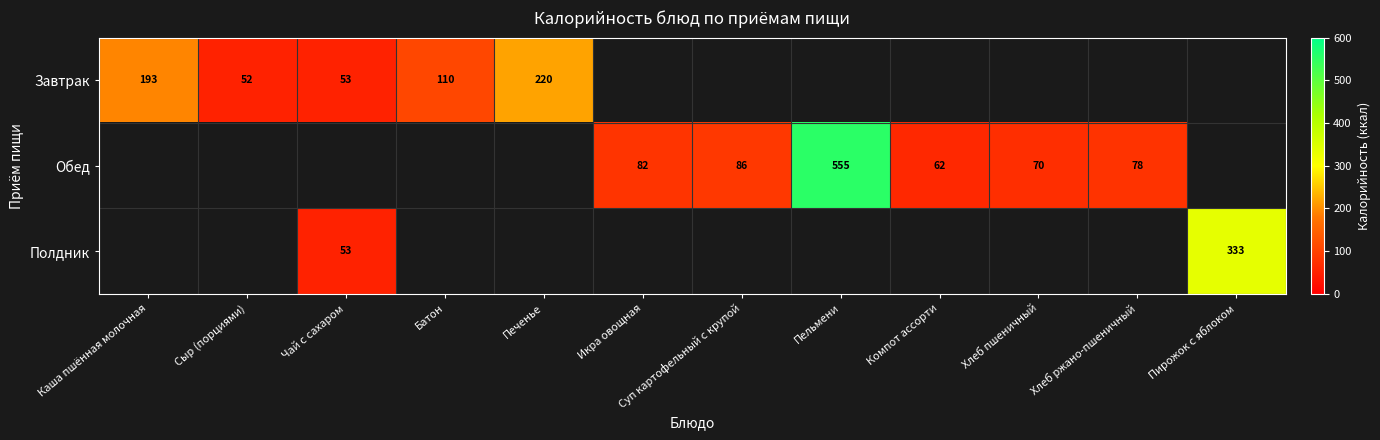

Which series changed the most between Суп картофельный с крупой and Пельмени?

Обед